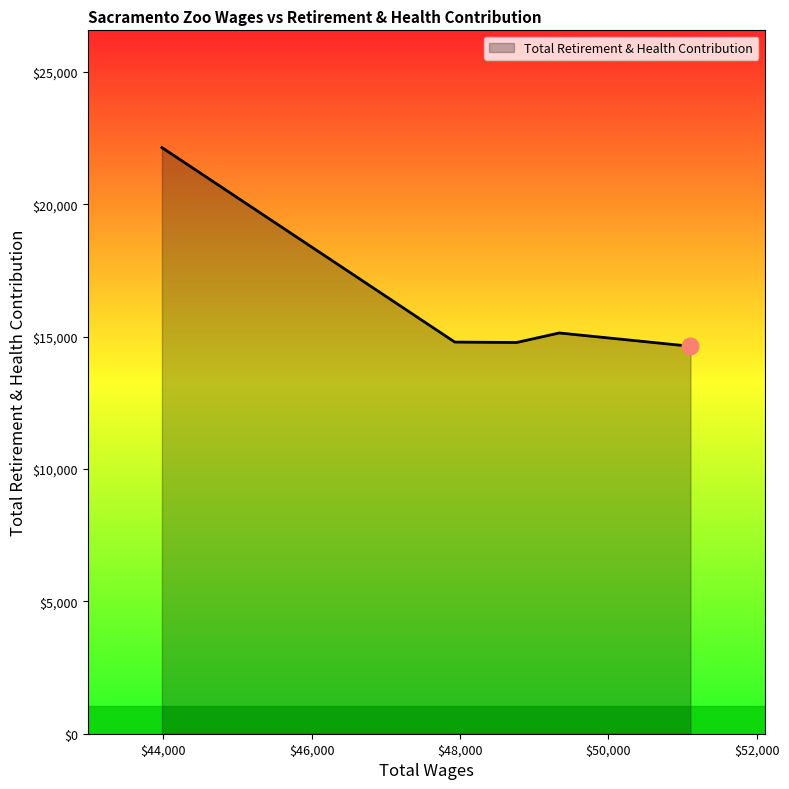

True or false: the data has more than 1 interior local peaks.

False